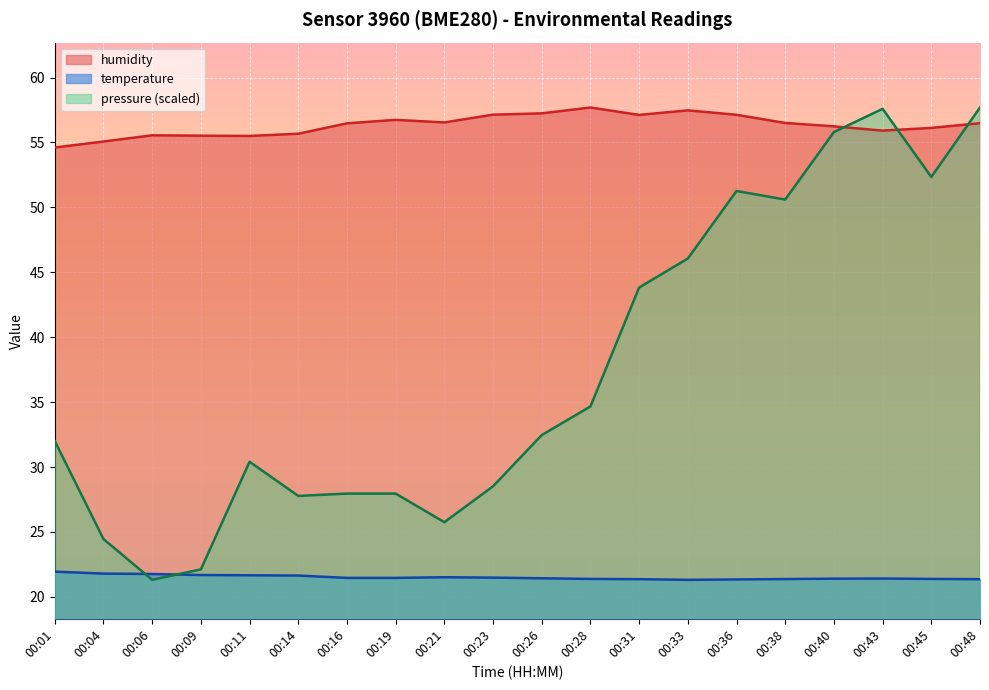

Which series has the largest range (max minus min)?

pressure (scaled)